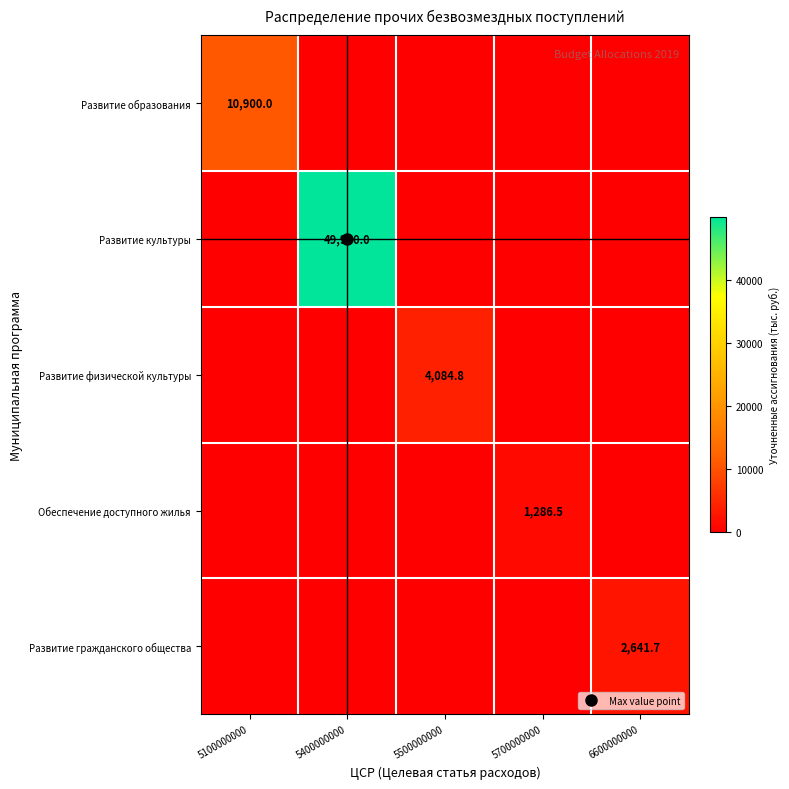

Which category has the highest value in the Развитие гражданского общества series?

6600000000